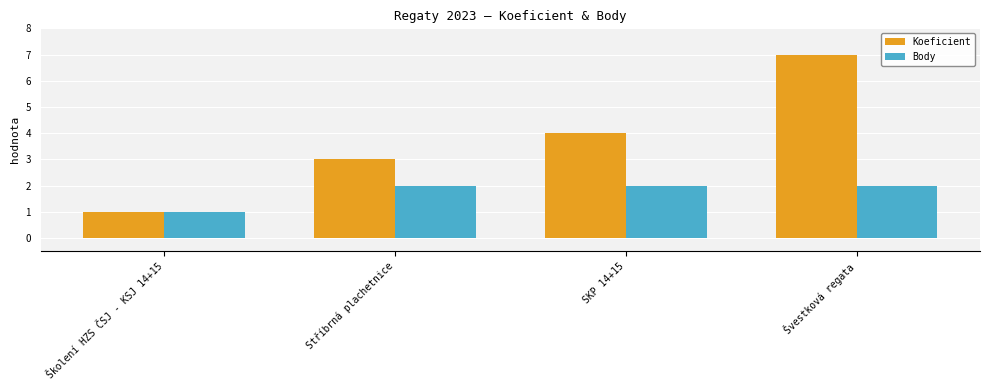

What is the difference between the highest and lowest values at SKP 14+15?

2